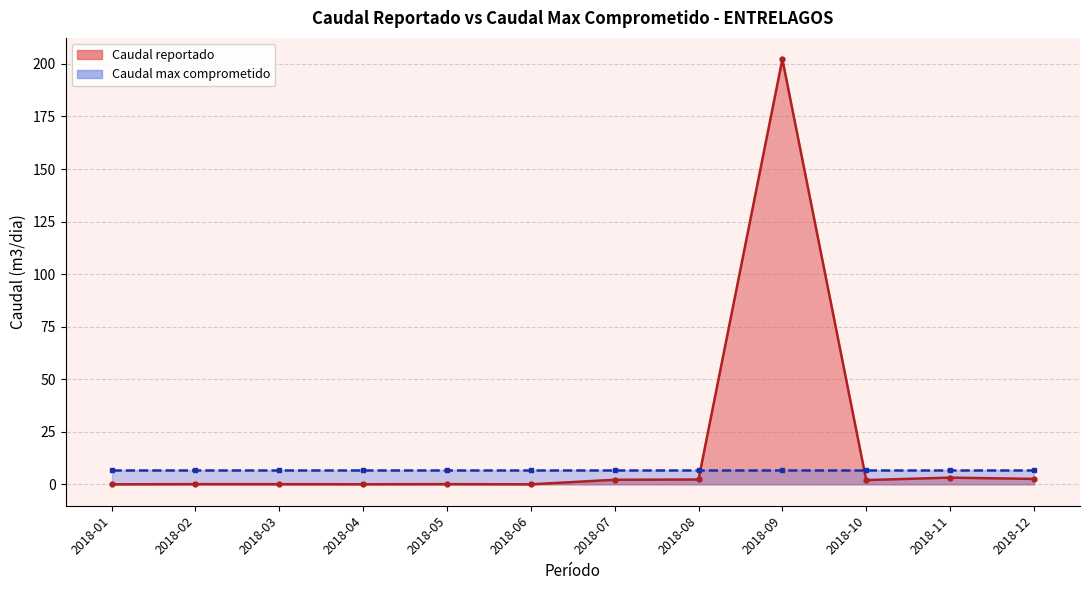

Reading left to right, what are all the values shown in this chart?

2018-01=0.1	2018-02=0.2	2018-03=0.1	2018-04=0.1	2018-05=0.2	2018-06=0.1	2018-07=2.2	2018-08=2.4	2018-09=202.3	2018-10=2.1	2018-11=3.3	2018-12=2.6